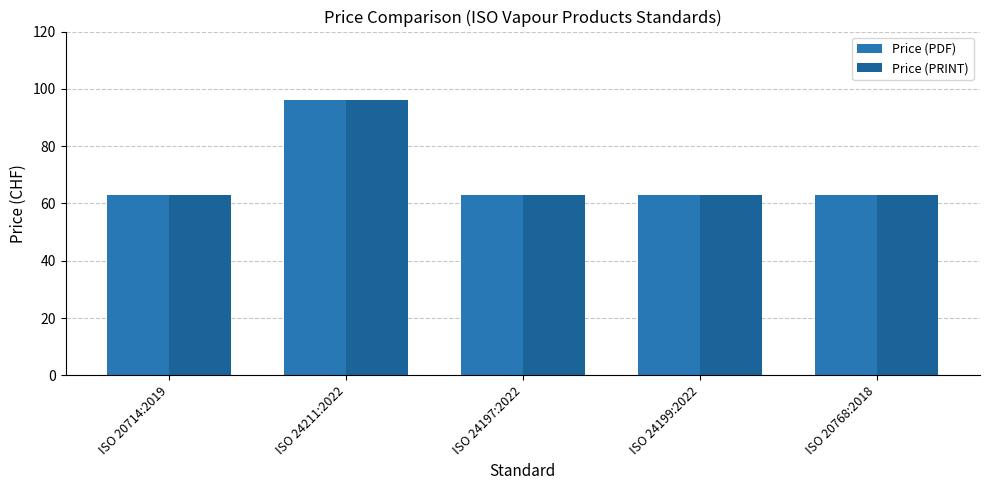

Which category has the highest value in the Price (PDF) series?

ISO 24211:2022